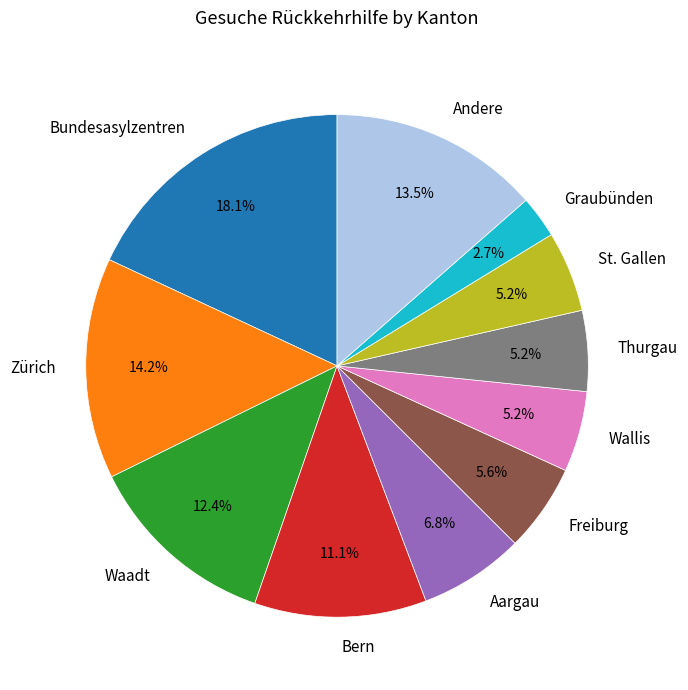

To the nearest percent, what percentage of the pie is Aargau?

7%